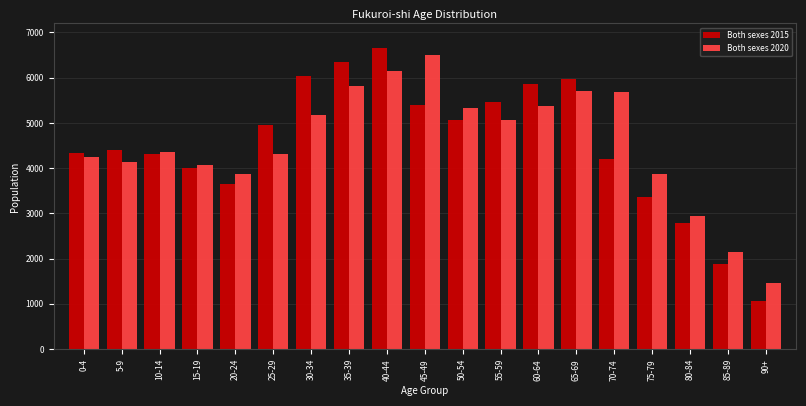

Is the value of Both sexes 2015 at 10-14 greater than the value of Both sexes 2020 at 55-59?

No